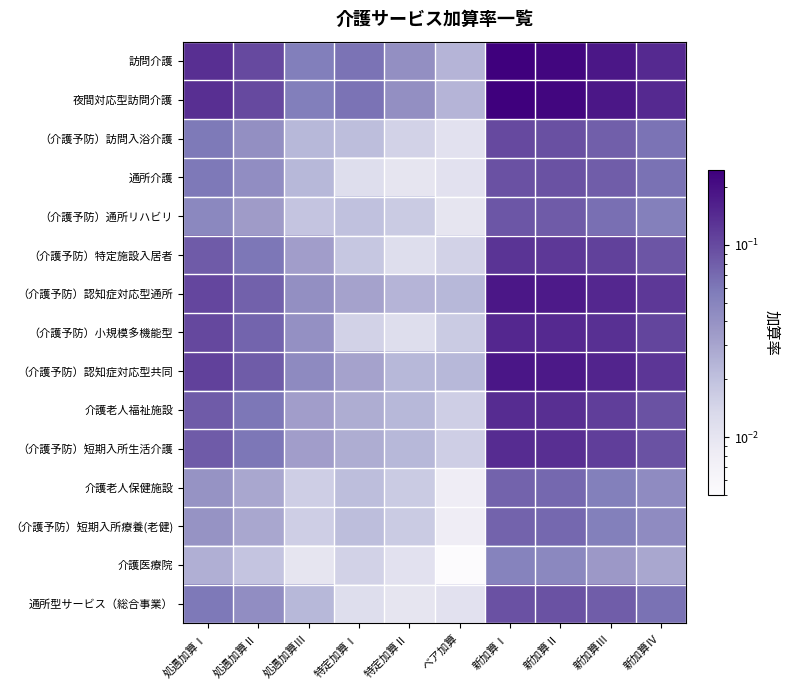

At which category is the sum across all series the highest?

新加算Ⅰ